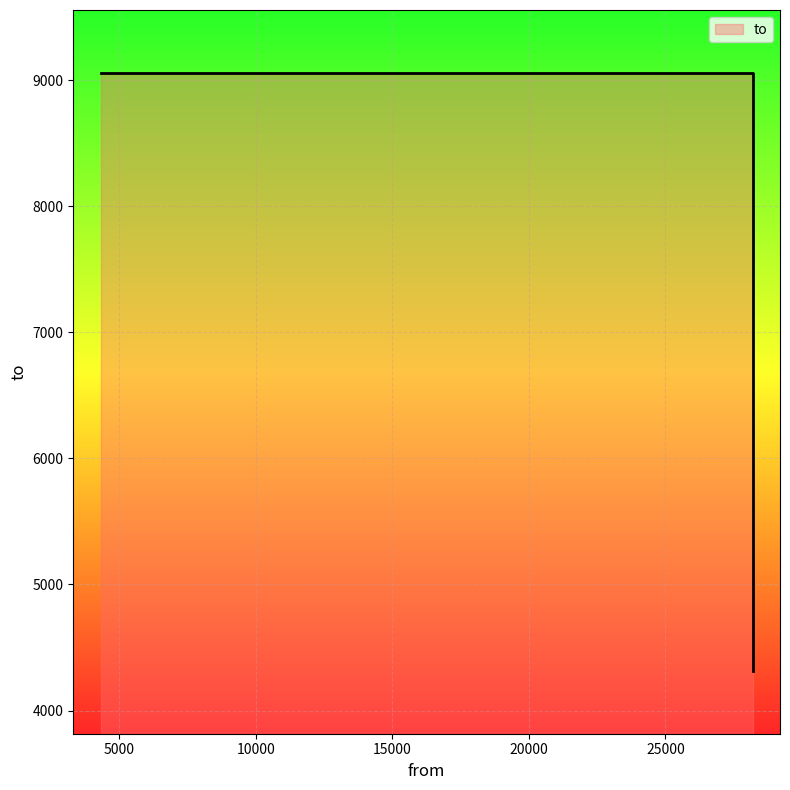

Reading left to right, what are all the values shown in this chart?

4316=9058	28199=9058	28199=4316